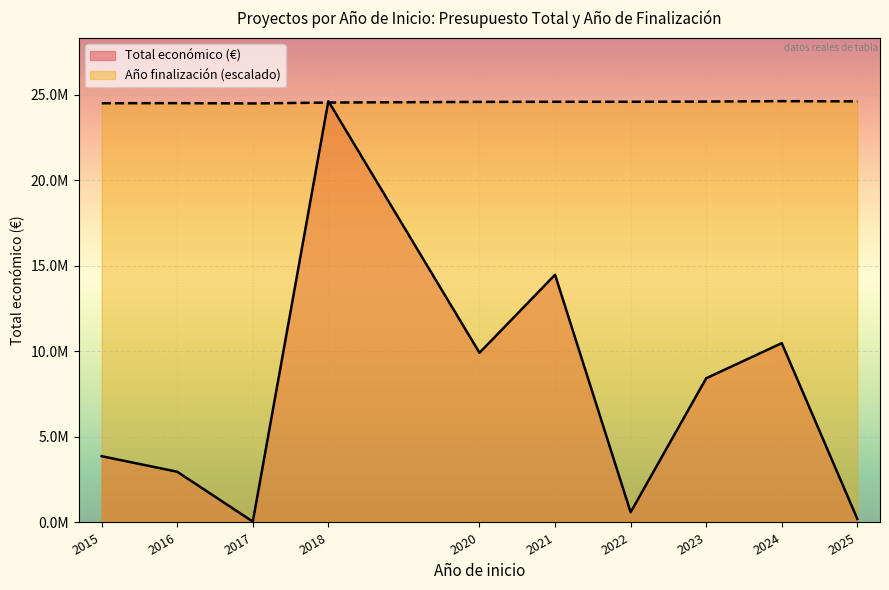

Between 2018 and 2023, which series saw the biggest shift?

Total económico (€)